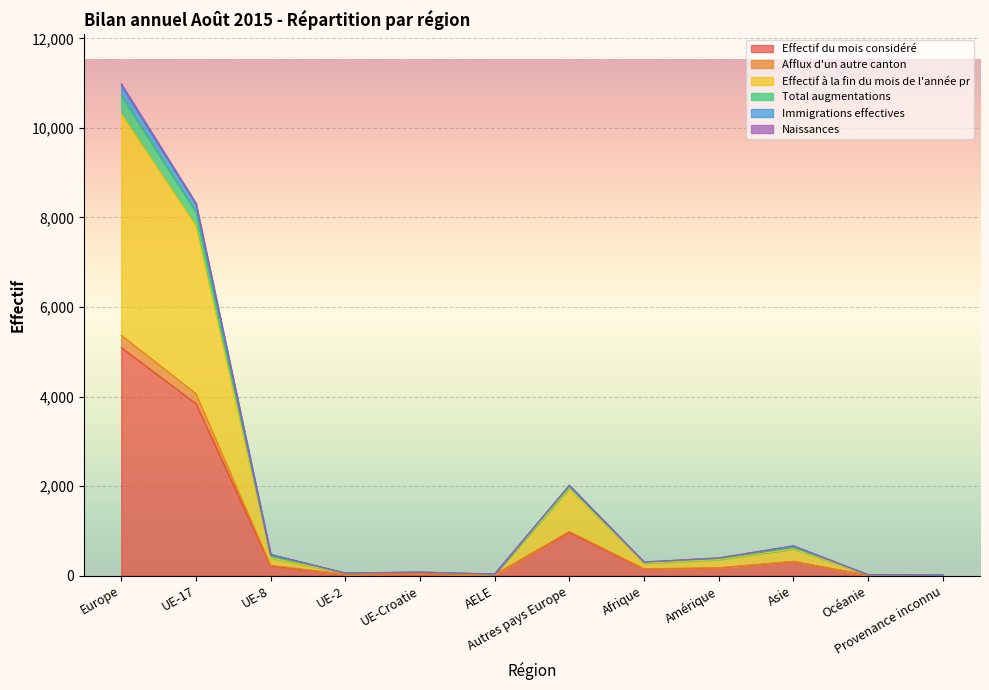

The value of Effectif du mois considéré at Autres pays Europe is 962. True or false?

True